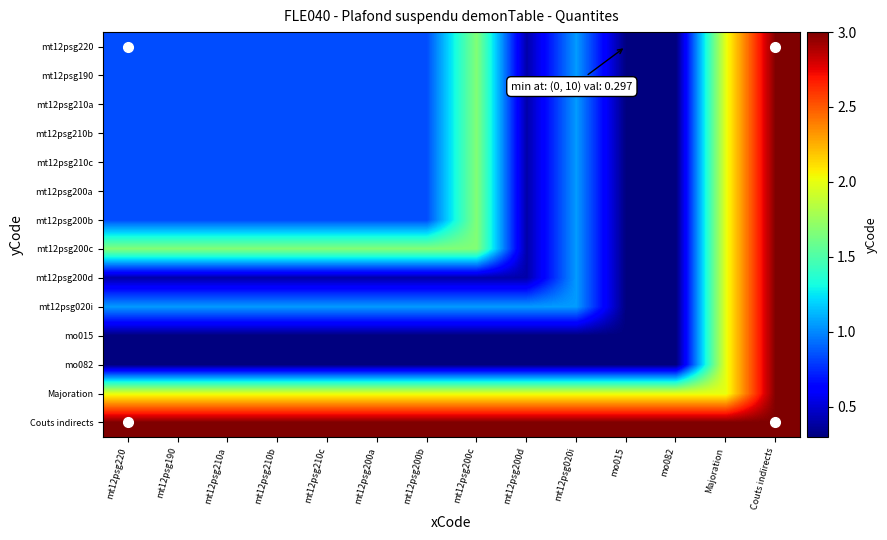

How many distinct data groups are displayed?

14